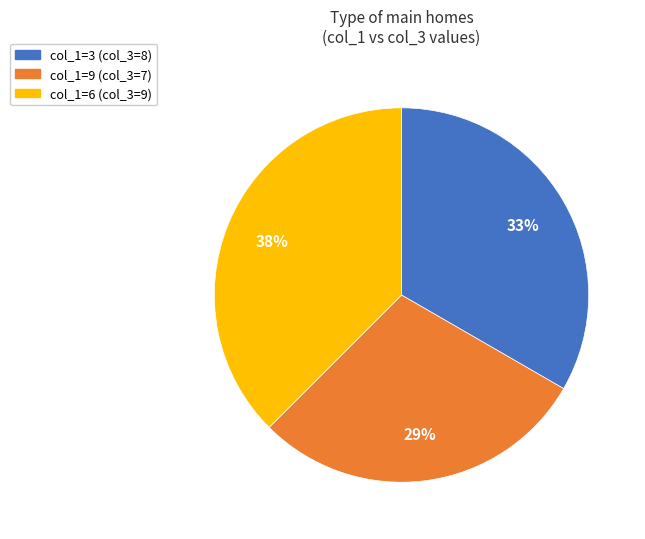

To the nearest percent, what is the average slice percentage?

33%